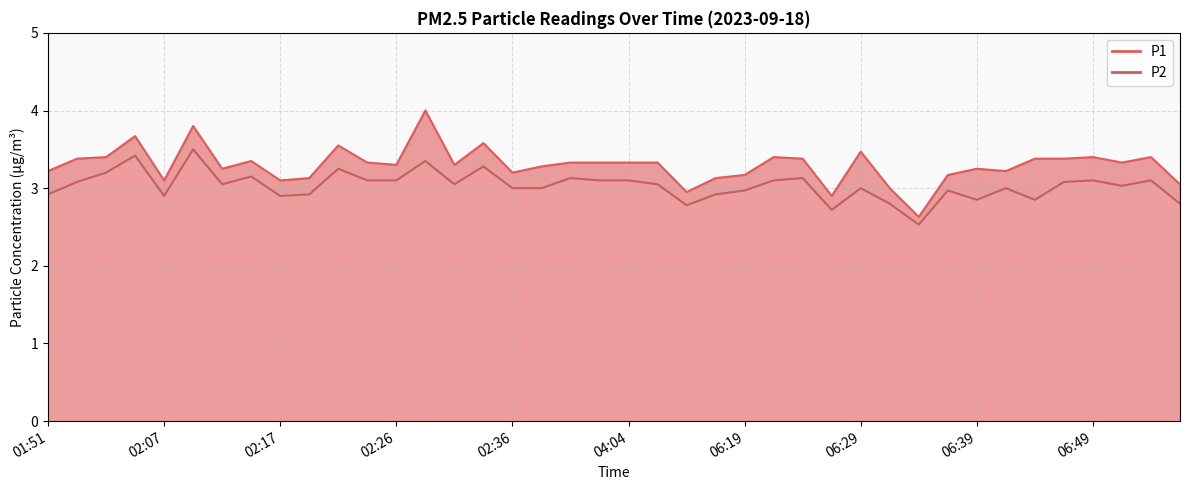

The P1 series shows 4.3 at 06:56. True or false?

False